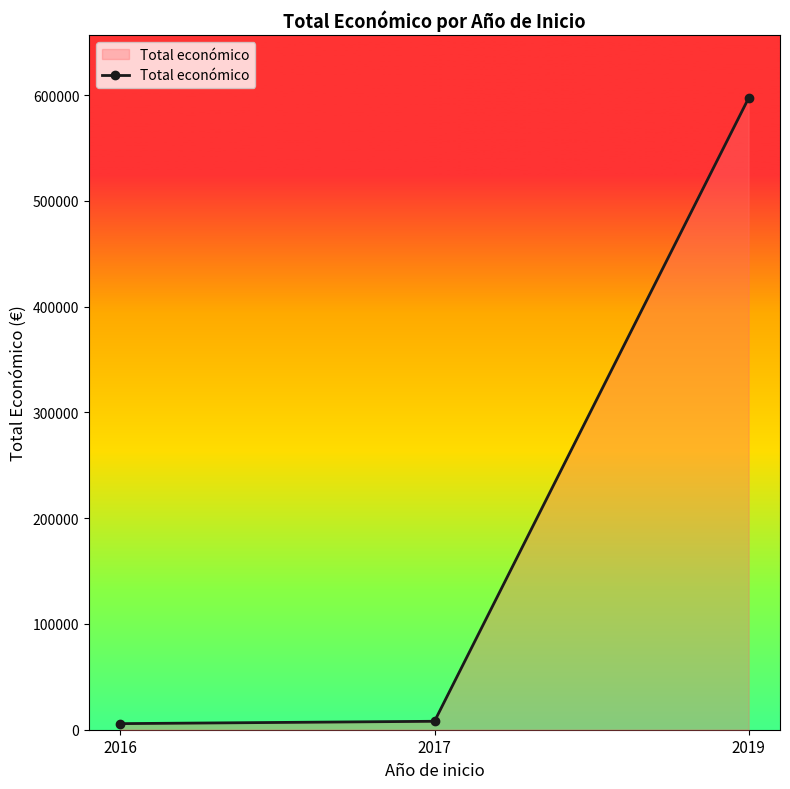

What is the difference between the maximum and second lowest values?

589191